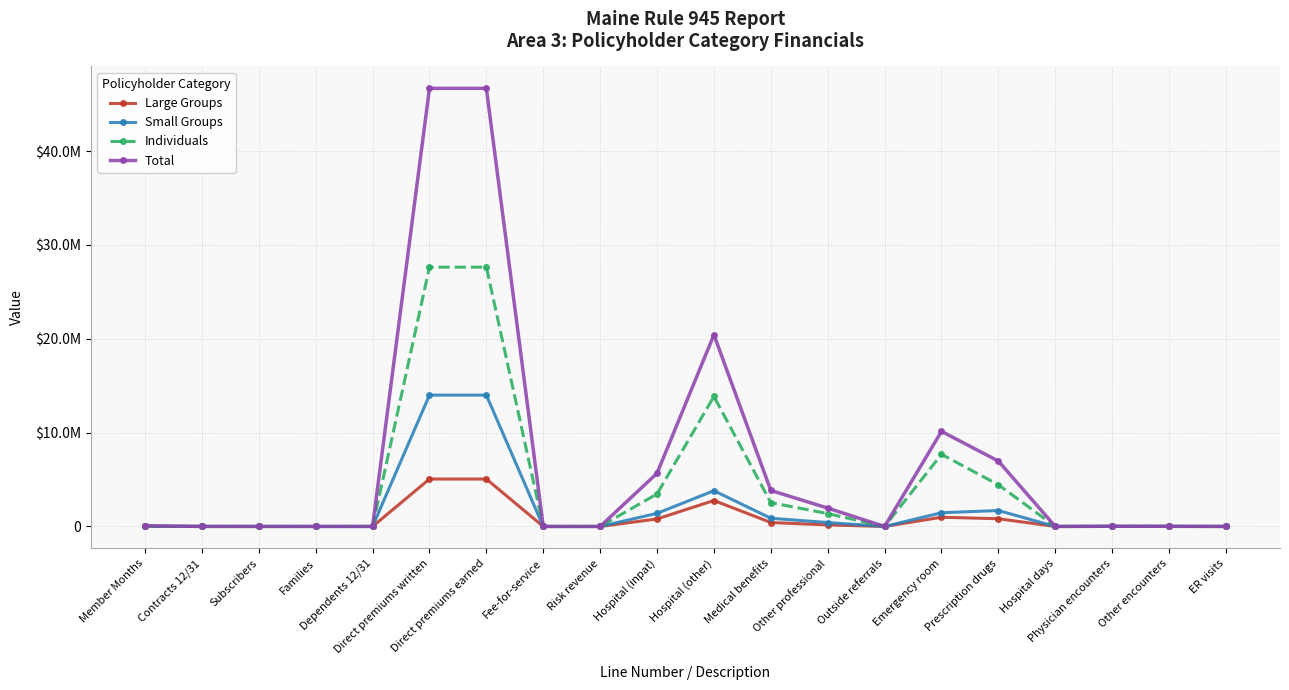

True or false: Large Groups and Total intersect in this chart.

False